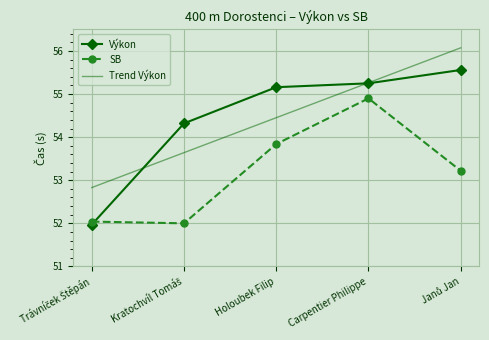

Rank the series by their maximum value, from highest to lowest.

Trend Výkon, Výkon, SB